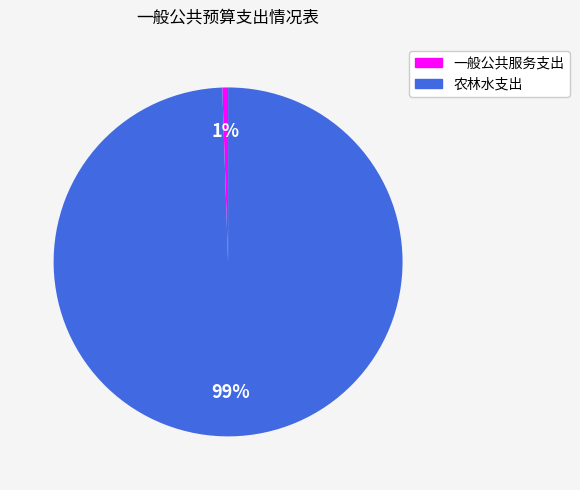

To the nearest percent, what is the average slice percentage?

50%